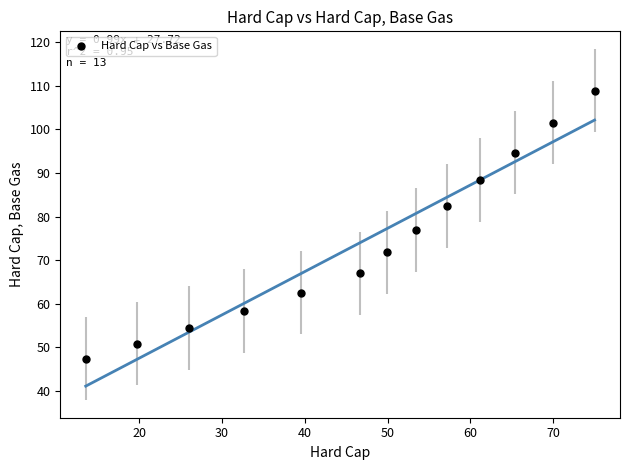

What Y value in the scatter plot is closest to 78?

76.9